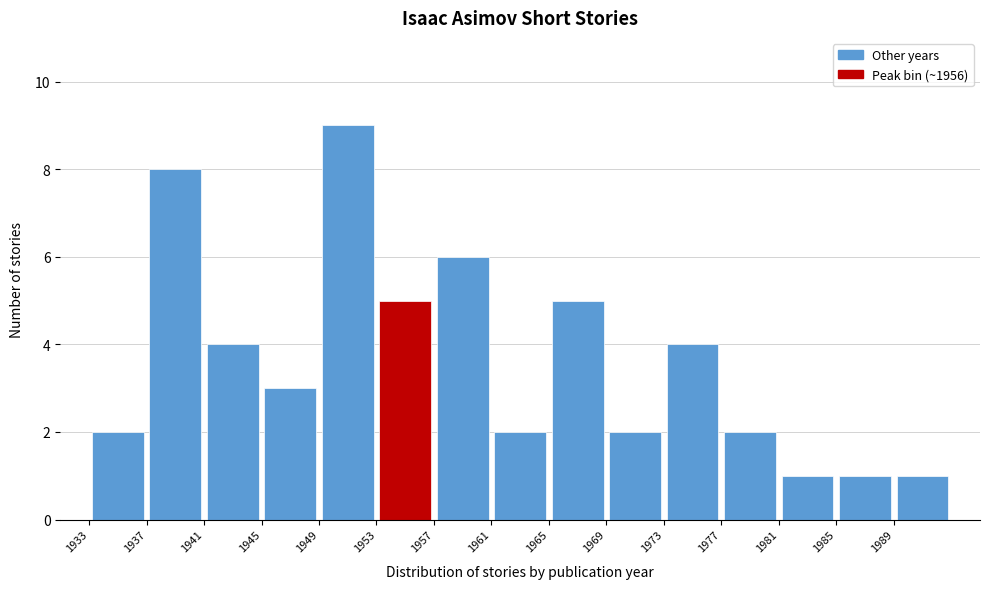

Reading left to right, list every bar in this chart as the range it spans on the x-axis followed by its height. The values are not printed on the chart, so give them approximately, as read against the axis.

1933 to 1937: 2
1937 to 1941: 8
1941 to 1945: 4
1945 to 1949: 3
1949 to 1953: 9
1953 to 1957: 5
1957 to 1961: 6
1961 to 1965: 2
1965 to 1969: 5
1969 to 1973: 2
1973 to 1977: 4
1977 to 1981: 2
1981 to 1985: 1
1985 to 1989: 1
1989 to 1993: 1